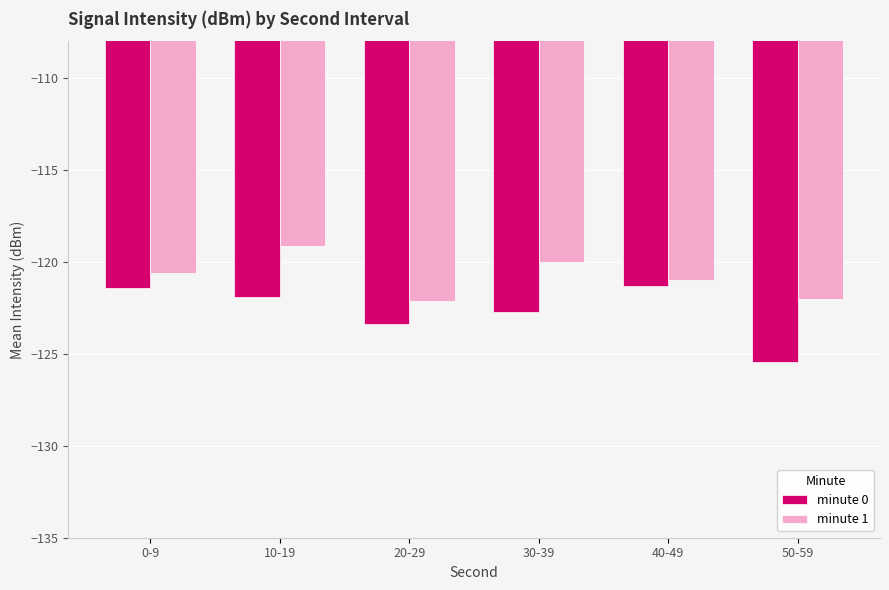

What is the difference between the minute 0 values at 40-49 and 50-59?

4.1